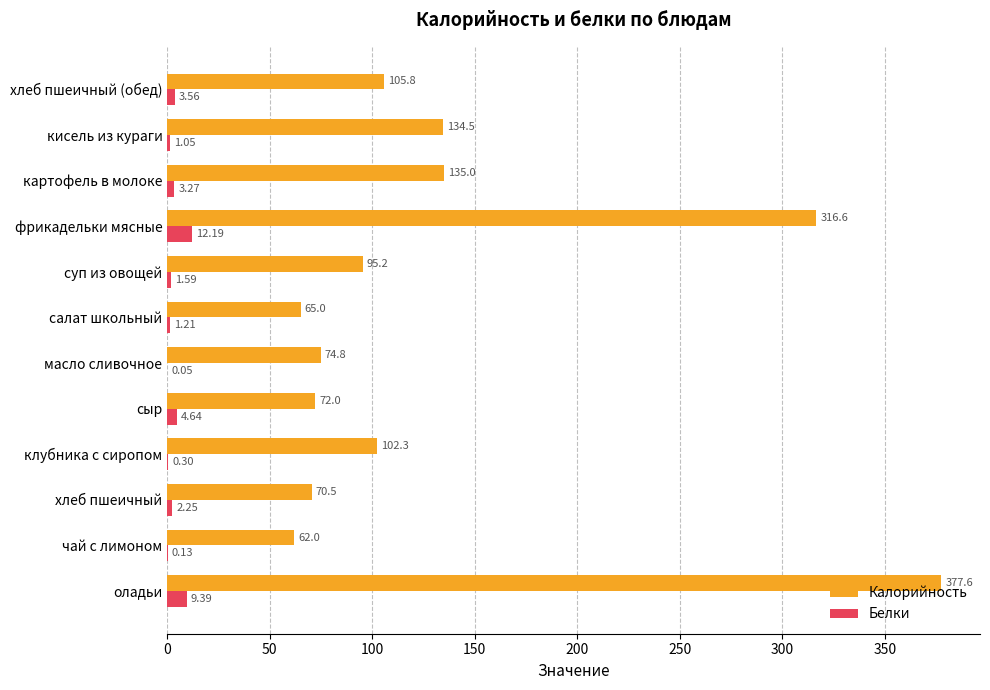

Which category has the highest value across all series?

оладьи